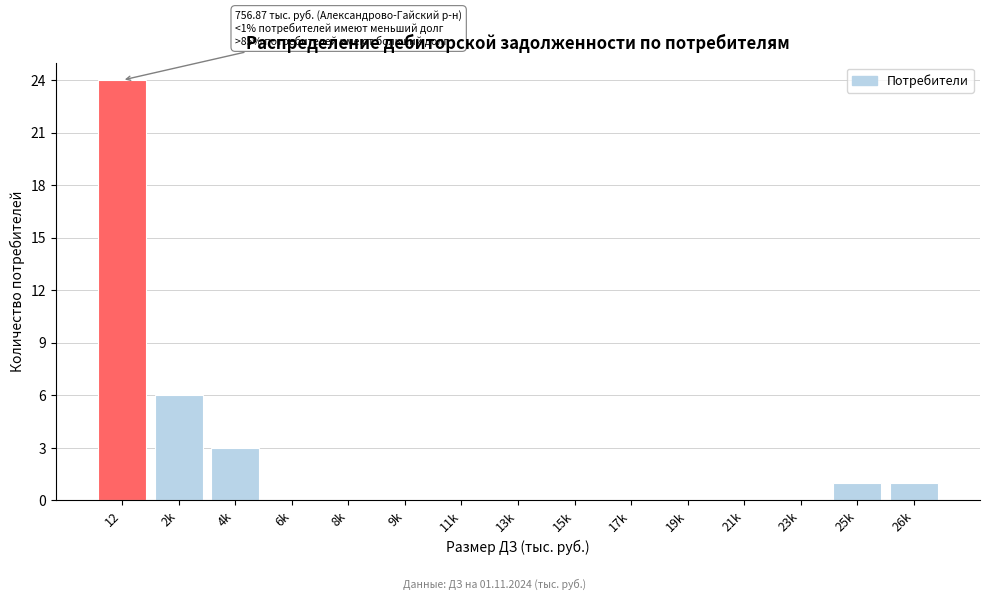

Reading left to right, what are all the values shown in this chart?

12=24	2k=6	4k=3	6k=0	8k=0	9k=0	11k=0	13k=0	15k=0	17k=0	19k=0	21k=0	23k=0	25k=1	26k=1